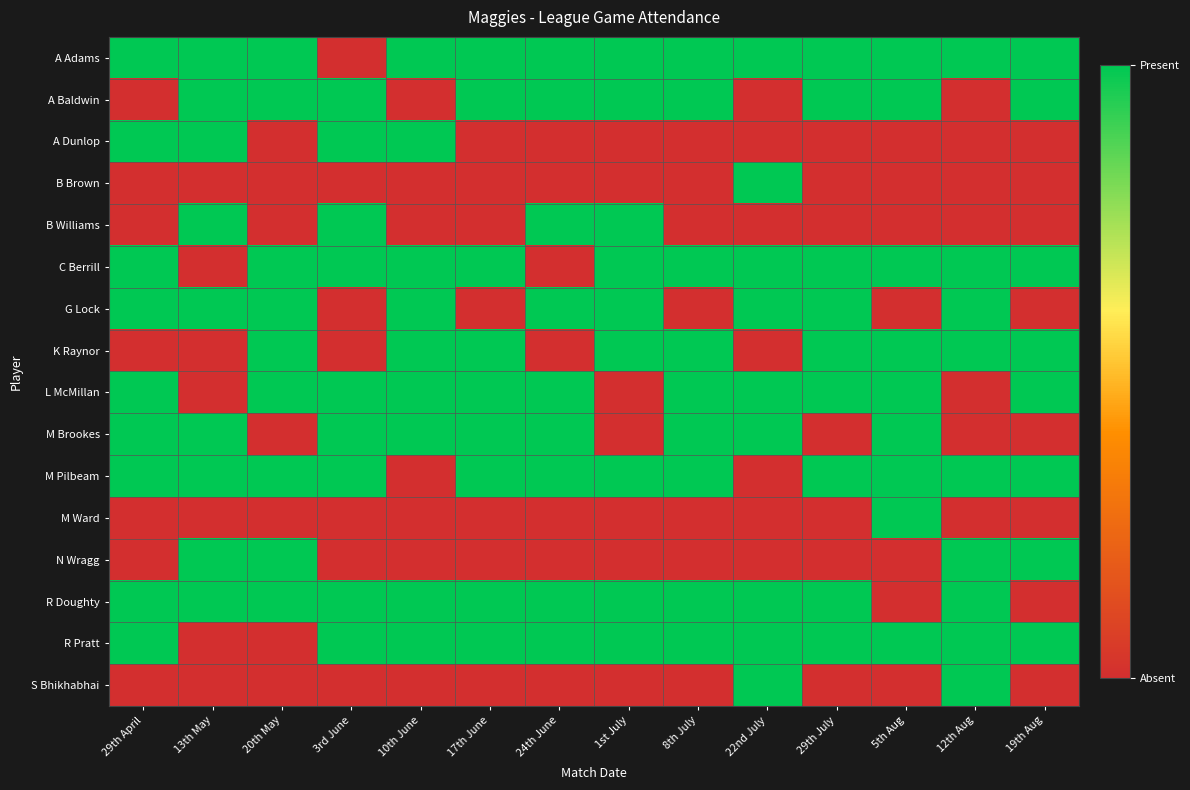

Reading right to left, transcribe all the data shown in this chart.

A Adams: 19th Aug=1	12th Aug=1	5th Aug=1	29th July=1	22nd July=1	8th July=1	1st July=1	24th June=1	17th June=1	10th June=1	3rd June=0	20th May=1	13th May=1	29th April=1
A Baldwin: 19th Aug=1	12th Aug=0	5th Aug=1	29th July=1	22nd July=0	8th July=1	1st July=1	24th June=1	17th June=1	10th June=0	3rd June=1	20th May=1	13th May=1	29th April=0
A Dunlop: 19th Aug=0	12th Aug=0	5th Aug=0	29th July=0	22nd July=0	8th July=0	1st July=0	24th June=0	17th June=0	10th June=1	3rd June=1	20th May=0	13th May=1	29th April=1
B Brown: 19th Aug=0	12th Aug=0	5th Aug=0	29th July=0	22nd July=1	8th July=0	1st July=0	24th June=0	17th June=0	10th June=0	3rd June=0	20th May=0	13th May=0	29th April=0
B Williams: 19th Aug=0	12th Aug=0	5th Aug=0	29th July=0	22nd July=0	8th July=0	1st July=1	24th June=1	17th June=0	10th June=0	3rd June=1	20th May=0	13th May=1	29th April=0
C Berrill: 19th Aug=1	12th Aug=1	5th Aug=1	29th July=1	22nd July=1	8th July=1	1st July=1	24th June=0	17th June=1	10th June=1	3rd June=1	20th May=1	13th May=0	29th April=1
G Lock: 19th Aug=0	12th Aug=1	5th Aug=0	29th July=1	22nd July=1	8th July=0	1st July=1	24th June=1	17th June=0	10th June=1	3rd June=0	20th May=1	13th May=1	29th April=1
K Raynor: 19th Aug=1	12th Aug=1	5th Aug=1	29th July=1	22nd July=0	8th July=1	1st July=1	24th June=0	17th June=1	10th June=1	3rd June=0	20th May=1	13th May=0	29th April=0
L McMillan: 19th Aug=1	12th Aug=0	5th Aug=1	29th July=1	22nd July=1	8th July=1	1st July=0	24th June=1	17th June=1	10th June=1	3rd June=1	20th May=1	13th May=0	29th April=1
M Brookes: 19th Aug=0	12th Aug=0	5th Aug=1	29th July=0	22nd July=1	8th July=1	1st July=0	24th June=1	17th June=1	10th June=1	3rd June=1	20th May=0	13th May=1	29th April=1
M Pilbeam: 19th Aug=1	12th Aug=1	5th Aug=1	29th July=1	22nd July=0	8th July=1	1st July=1	24th June=1	17th June=1	10th June=0	3rd June=1	20th May=1	13th May=1	29th April=1
M Ward: 19th Aug=0	12th Aug=0	5th Aug=1	29th July=0	22nd July=0	8th July=0	1st July=0	24th June=0	17th June=0	10th June=0	3rd June=0	20th May=0	13th May=0	29th April=0
N Wragg: 19th Aug=1	12th Aug=1	5th Aug=0	29th July=0	22nd July=0	8th July=0	1st July=0	24th June=0	17th June=0	10th June=0	3rd June=0	20th May=1	13th May=1	29th April=0
R Doughty: 19th Aug=0	12th Aug=1	5th Aug=0	29th July=1	22nd July=1	8th July=1	1st July=1	24th June=1	17th June=1	10th June=1	3rd June=1	20th May=1	13th May=1	29th April=1
R Pratt: 19th Aug=1	12th Aug=1	5th Aug=1	29th July=1	22nd July=1	8th July=1	1st July=1	24th June=1	17th June=1	10th June=1	3rd June=1	20th May=0	13th May=0	29th April=1
S Bhikhabhai: 19th Aug=0	12th Aug=1	5th Aug=0	29th July=0	22nd July=1	8th July=0	1st July=0	24th June=0	17th June=0	10th June=0	3rd June=0	20th May=0	13th May=0	29th April=0